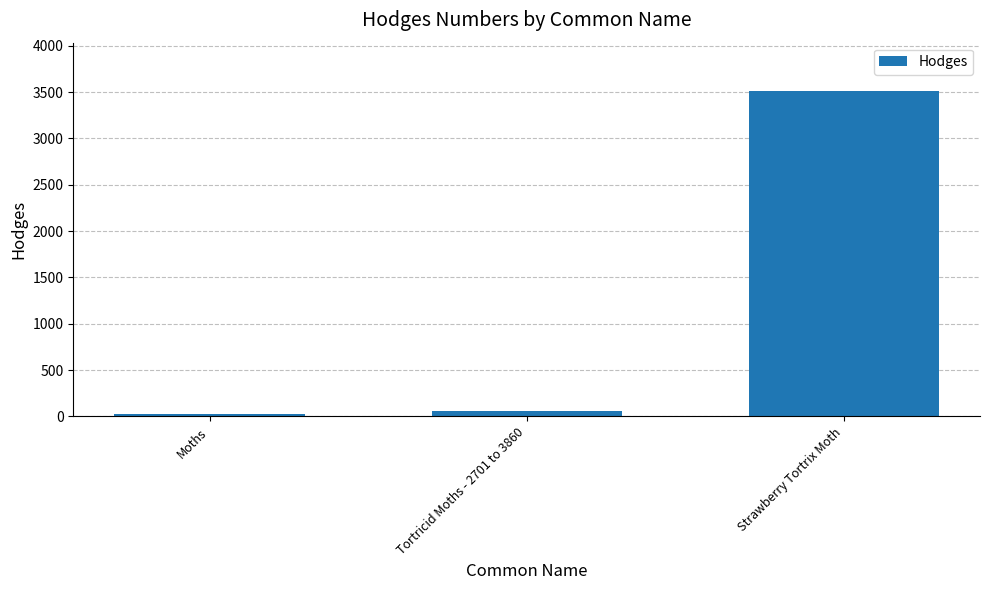

What is the greatest value displayed?

3507.0